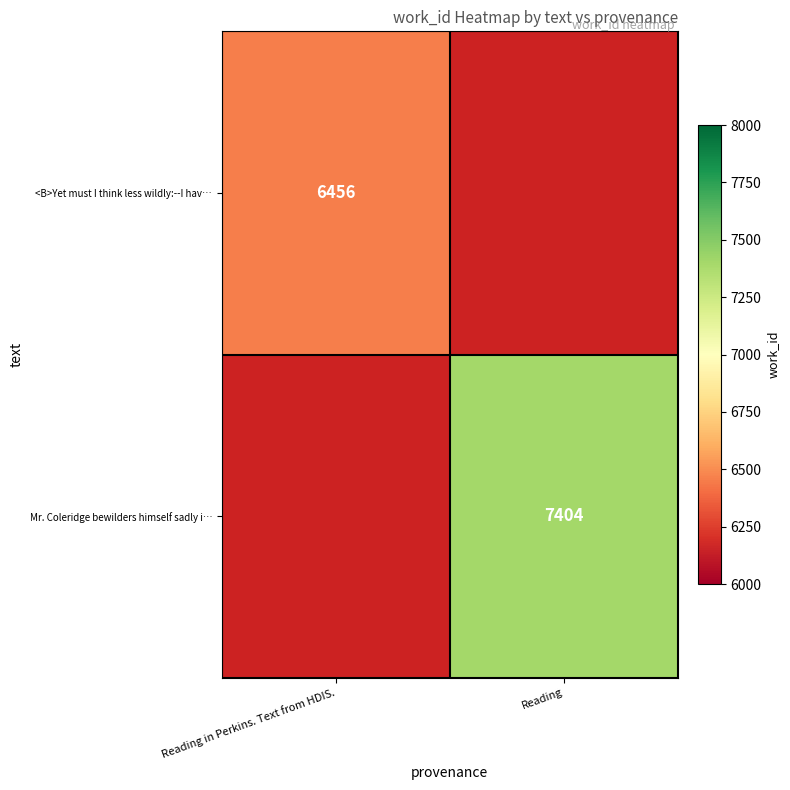

The value of Mr. Coleridge bewilders himself sadly i… at Reading is 3521. True or false?

False